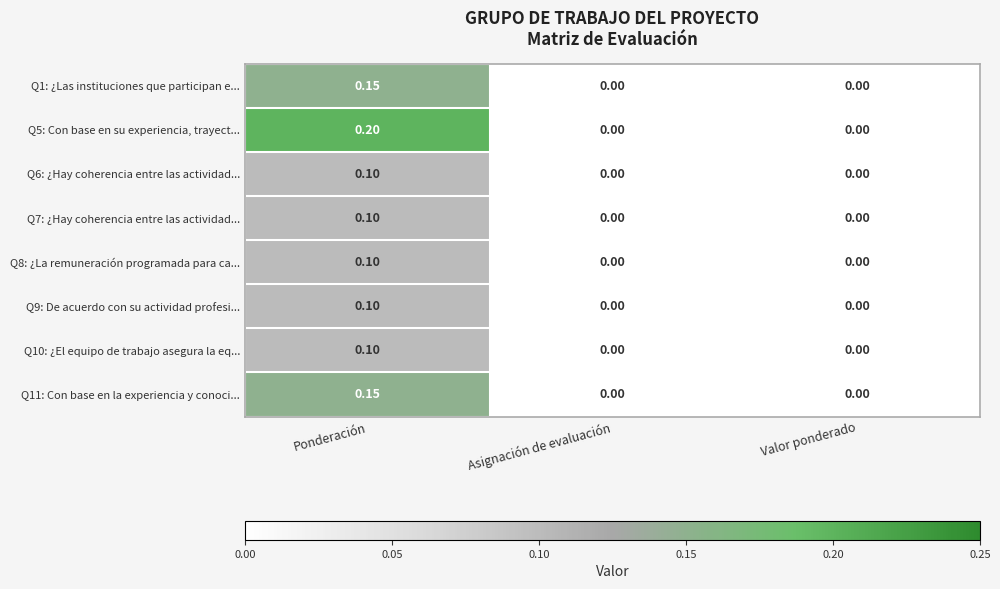

At which category is the sum across all series the highest?

Ponderación